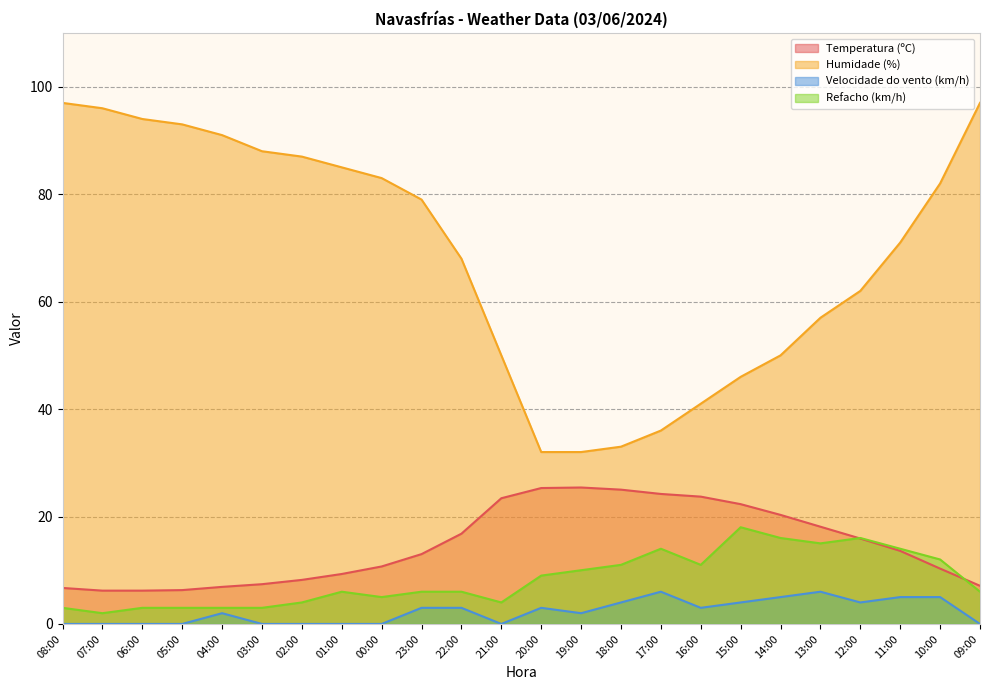

How many values in the Velocidade do vento (km/h) series are below 3?

12